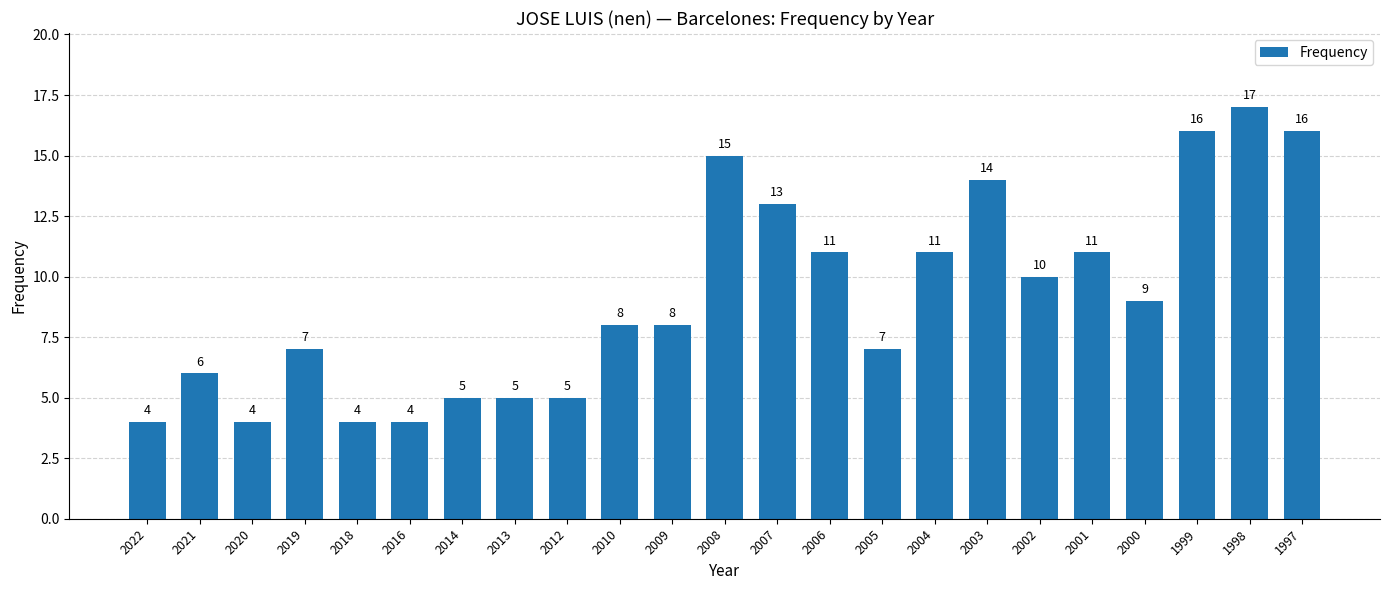

What is the change in value from 2018 to 2006?

+7